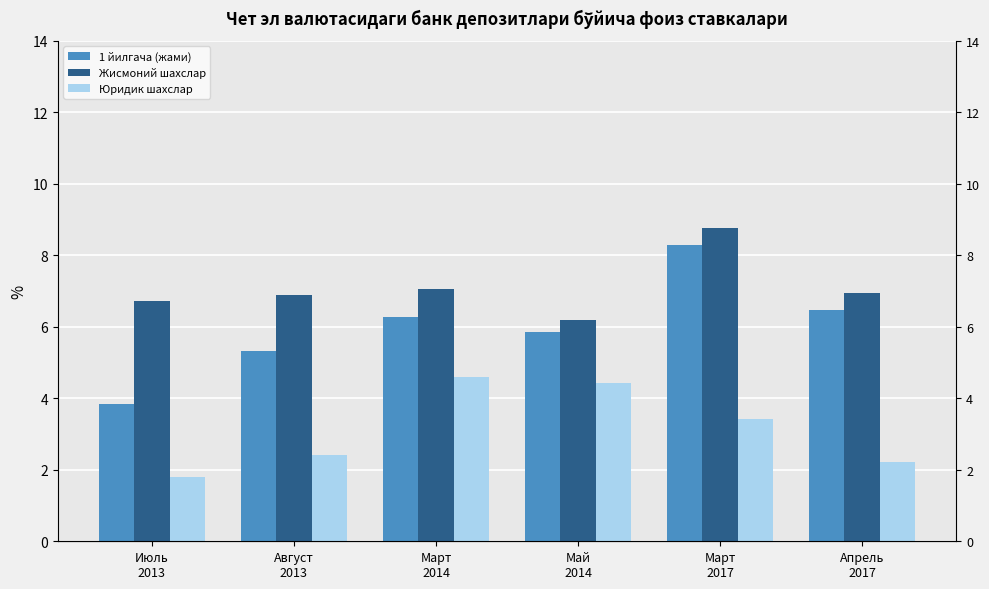

Which series has the largest total across all categories?

Жисмоний шахслар